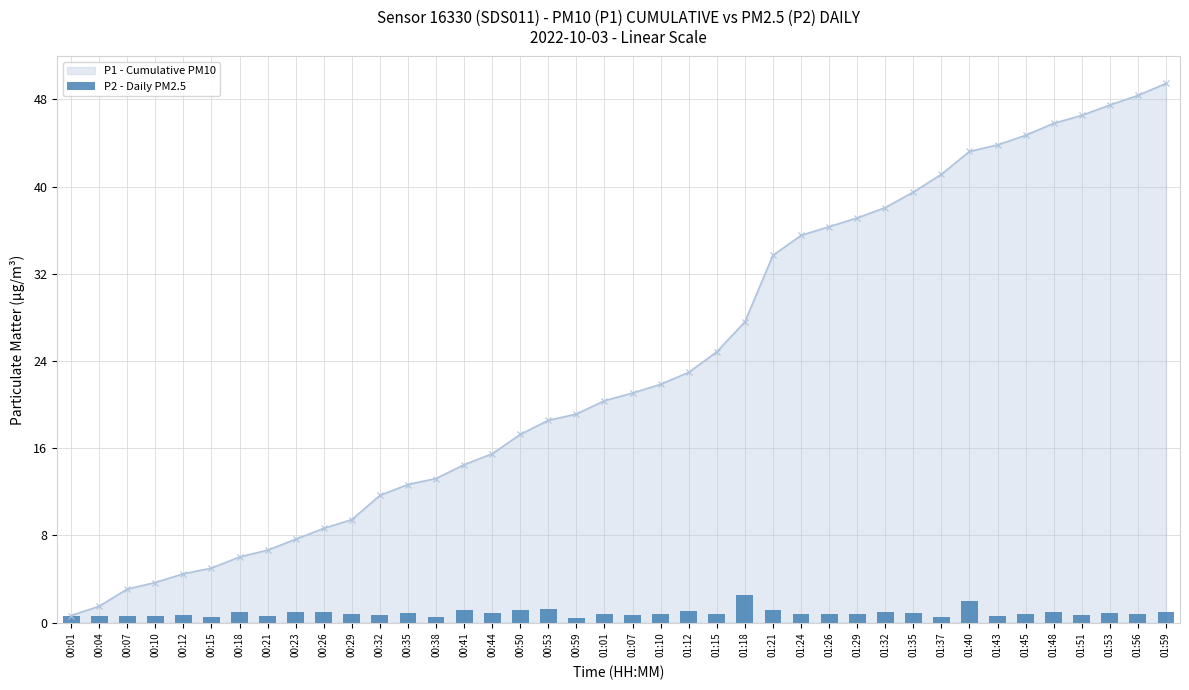

What is the value of the 5th bar from the left?

0.7